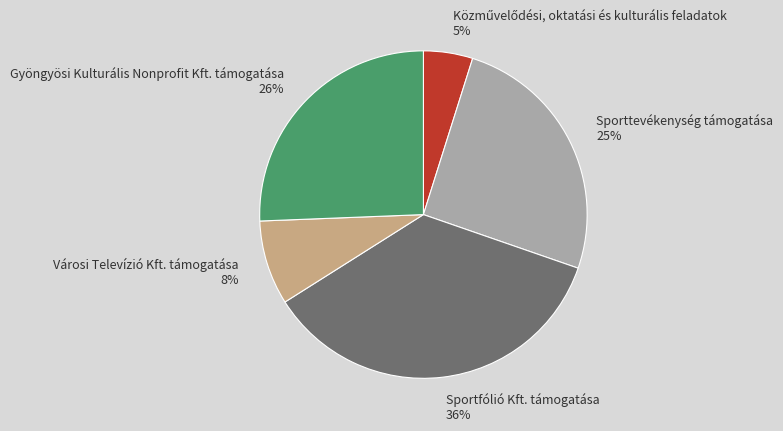

To the nearest percent, what is the difference between the largest and smallest slice percentages?

31%